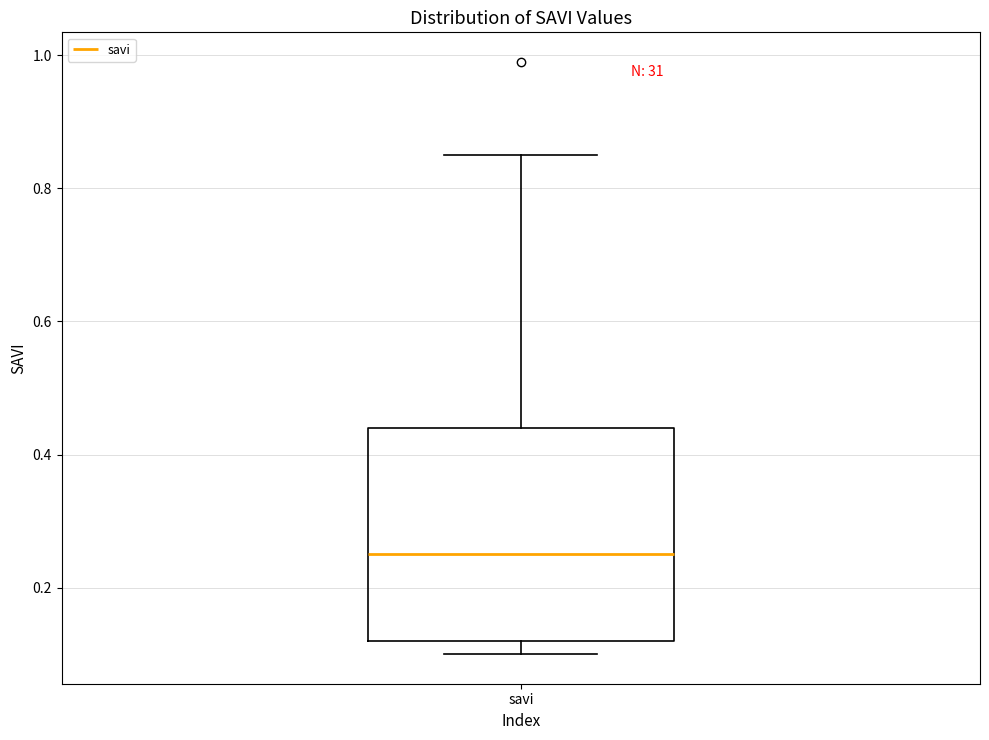

Where does the upper whisker of the box for savi end on the y-axis? The values are not printed on the chart, so give them approximately, as read against the axis.

0.86